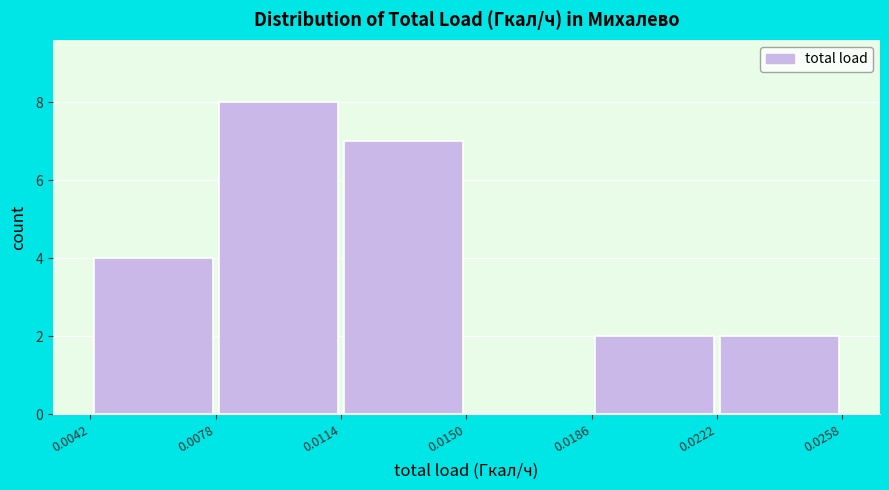

Reading left to right, transcribe this chart: for each bar, give the range it covers on the x-axis and its height. The values are not printed on the chart, so give them approximately, as read against the axis.

0.0042 to 0.0078: 4
0.0078 to 0.0114: 8
0.0114 to 0.0150: 7
0.0150 to 0.0186: 0
0.0186 to 0.0222: 2
0.0222 to 0.0258: 2